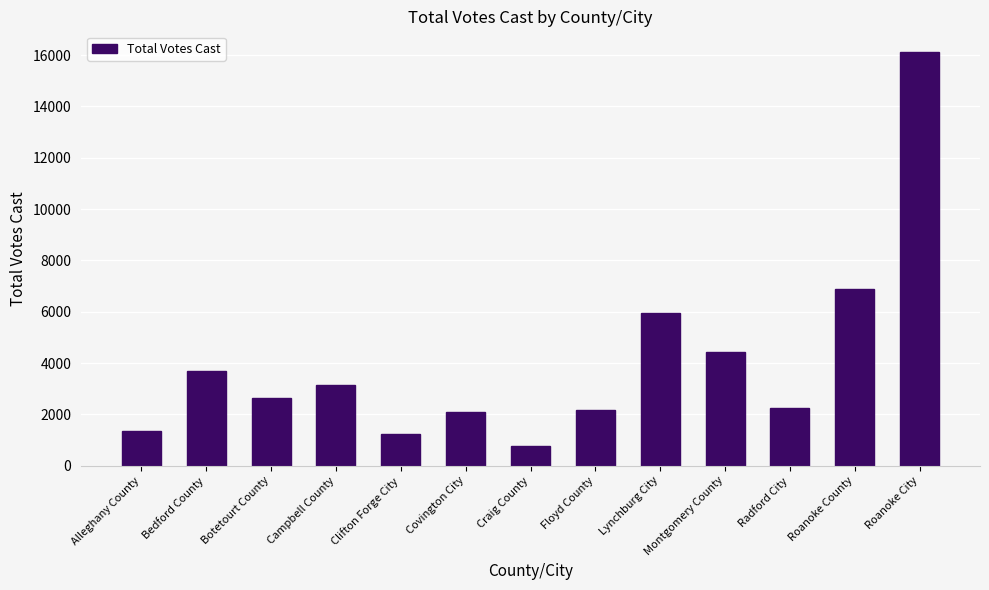

Is it true that the value at Clifton Forge City is 255?

False